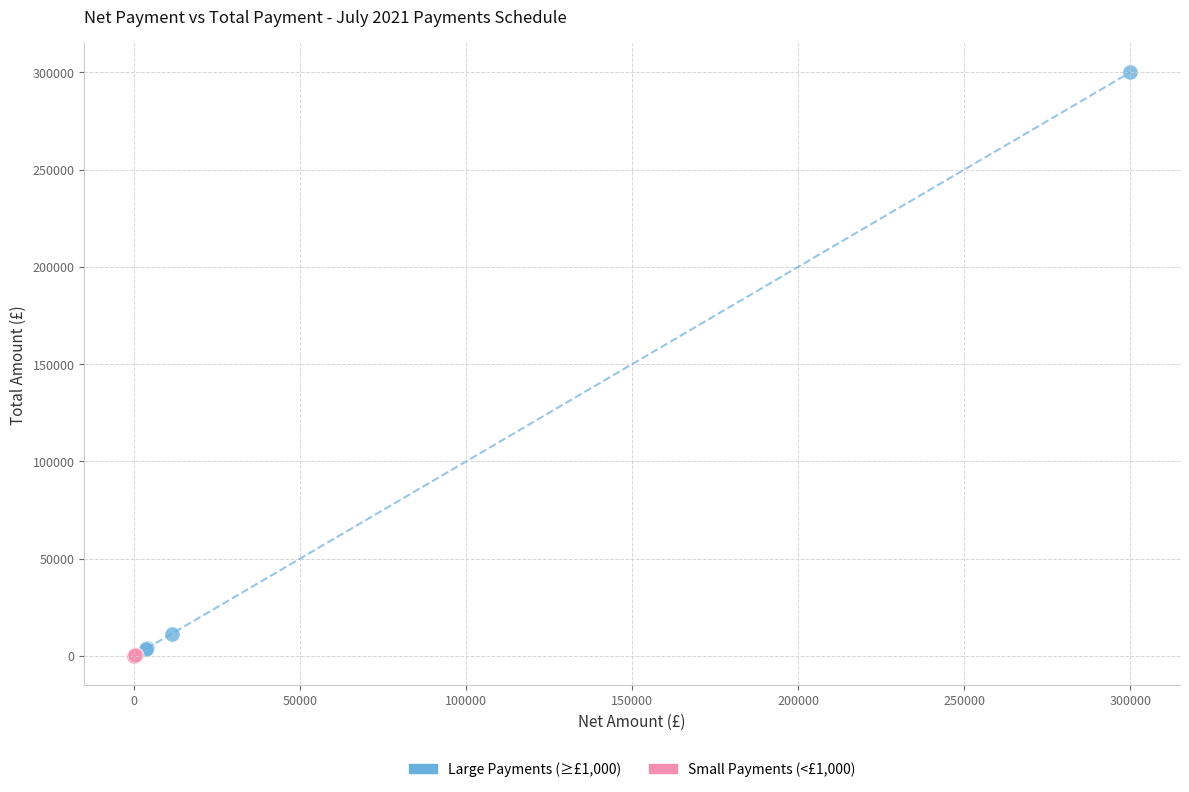

Which series contains the lowest Y value?

Small Payments (<£1,000)